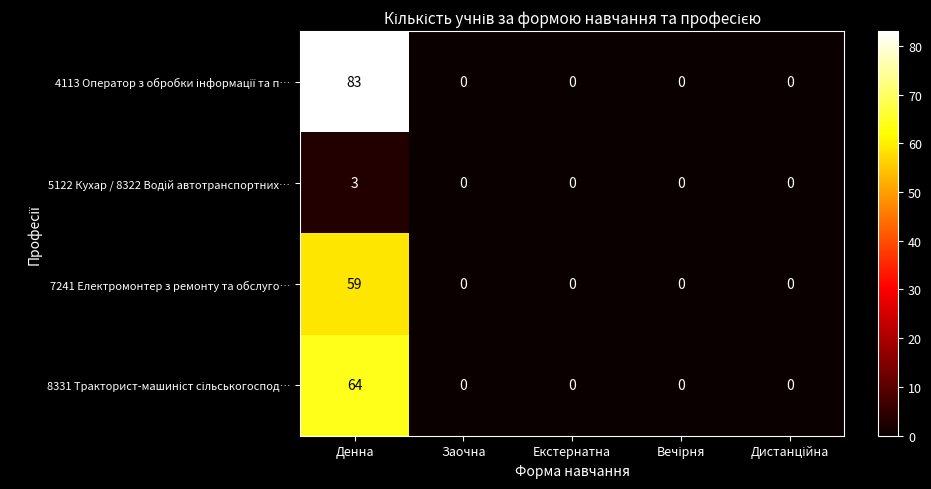

At which category is the sum across all series the highest?

Денна